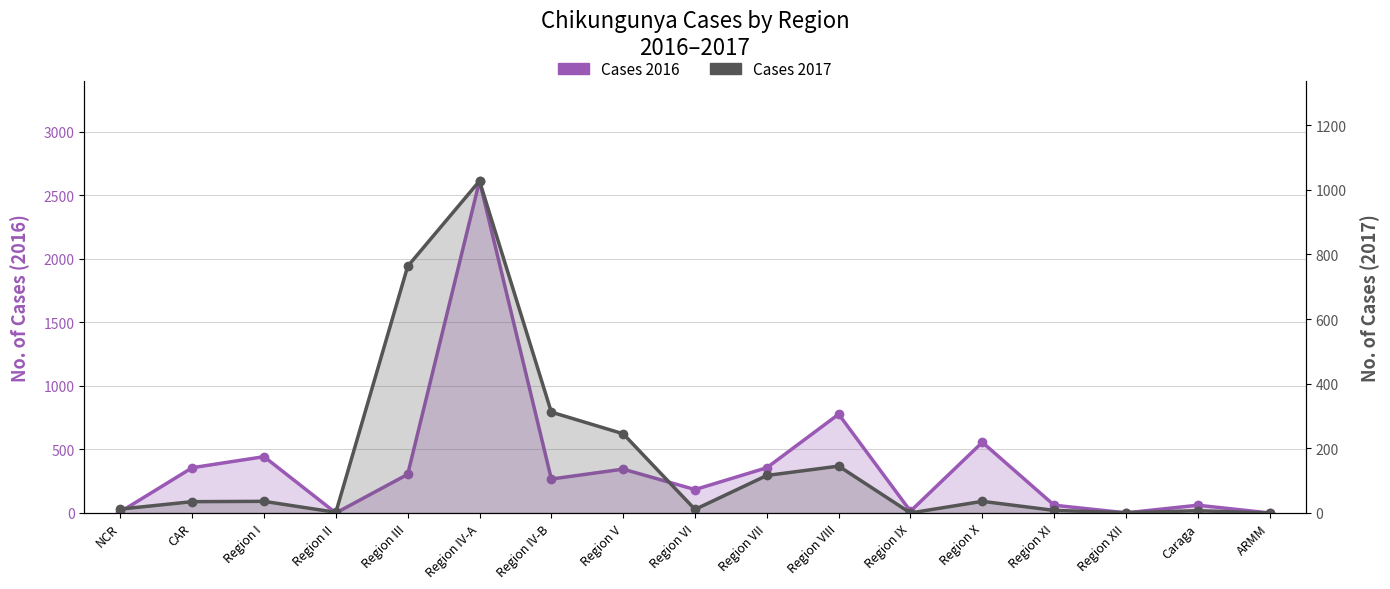

How many values in the Cases 2017 series are below 35?

8